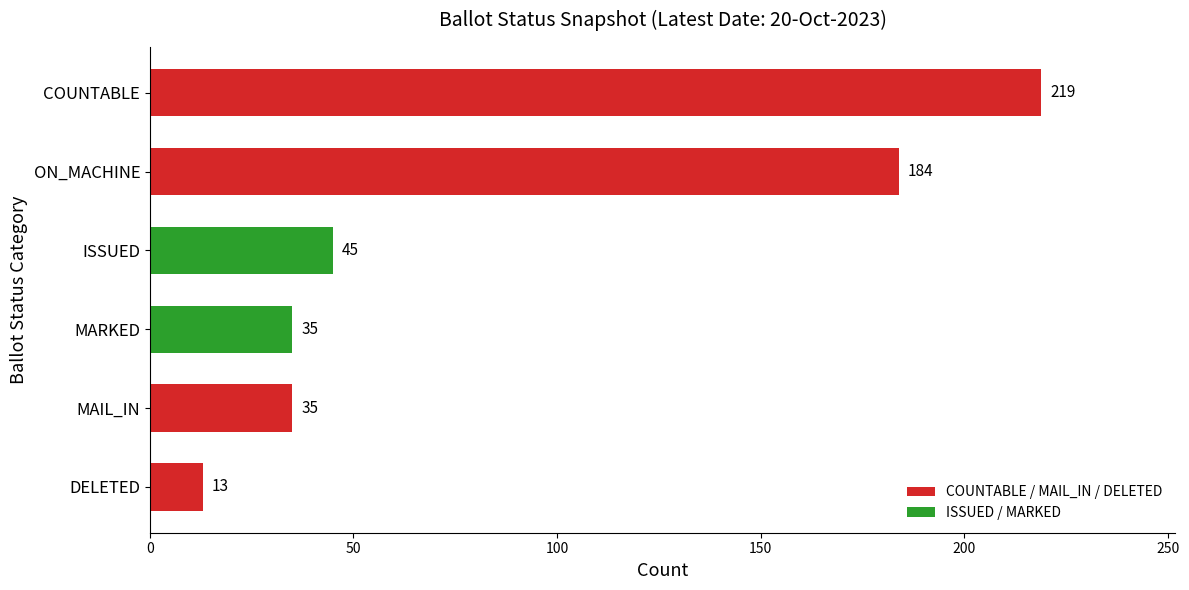

What is the difference between the maximum and minimum values?

206